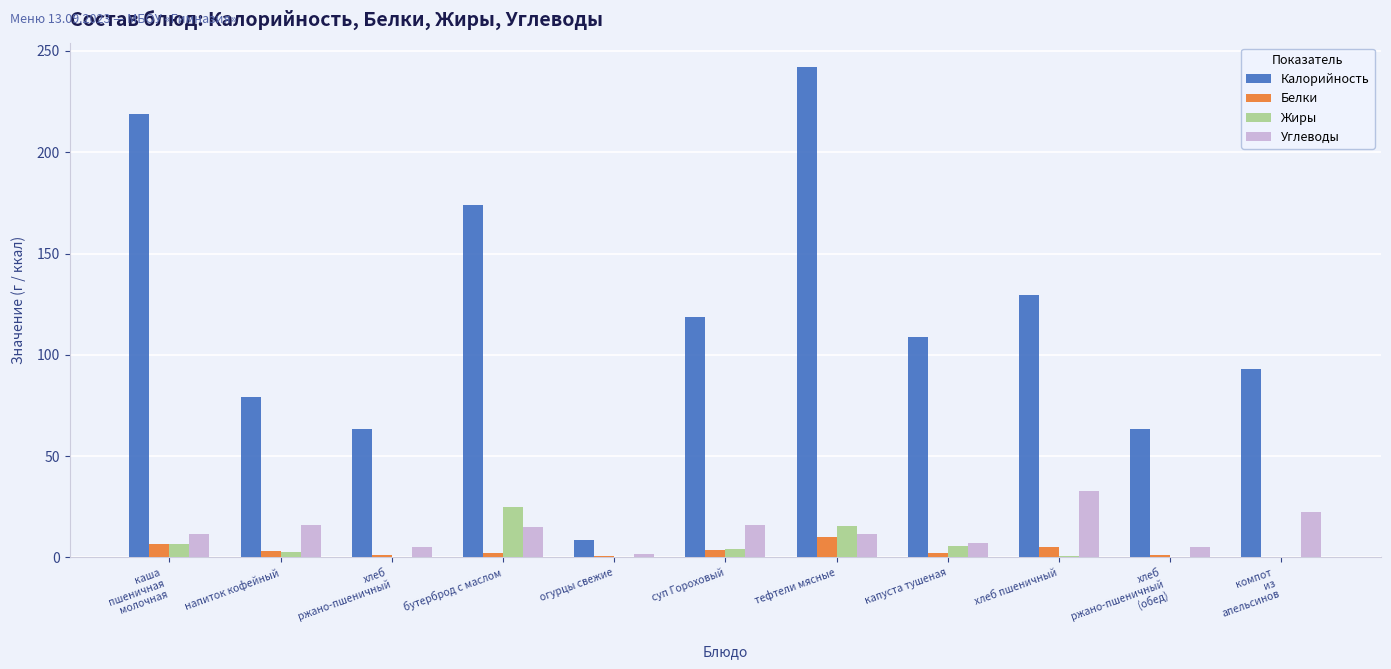

What is the sum of all Калорийность values?

1298.7